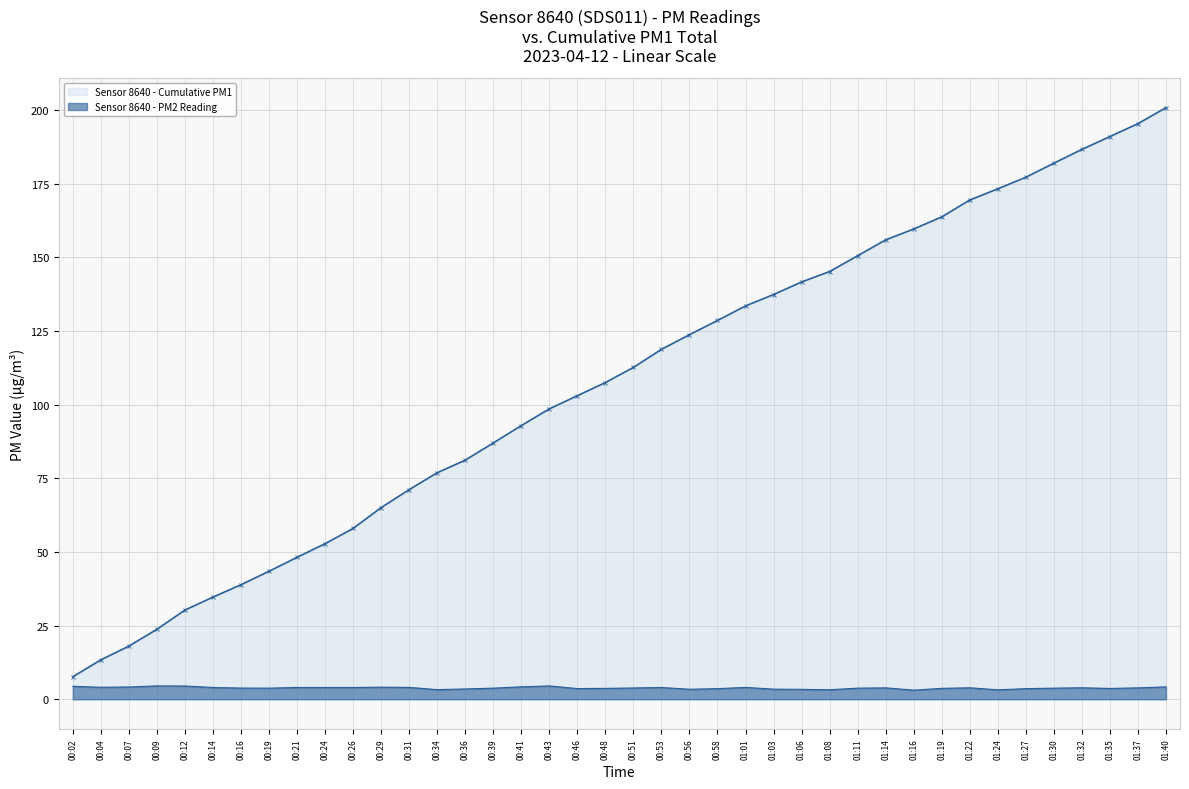

What are all the series names shown in the legend?

Sensor 8640 - Cumulative PM1, Sensor 8640 - PM2 Reading